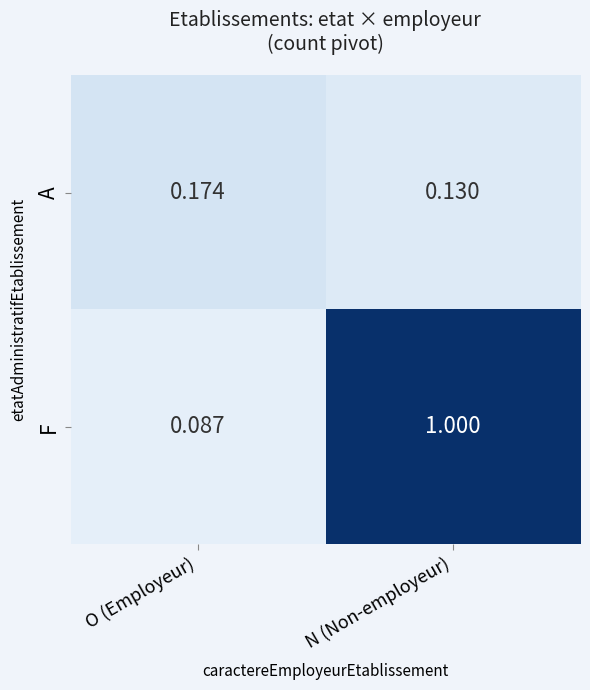

Which series has the widest spread of values?

F